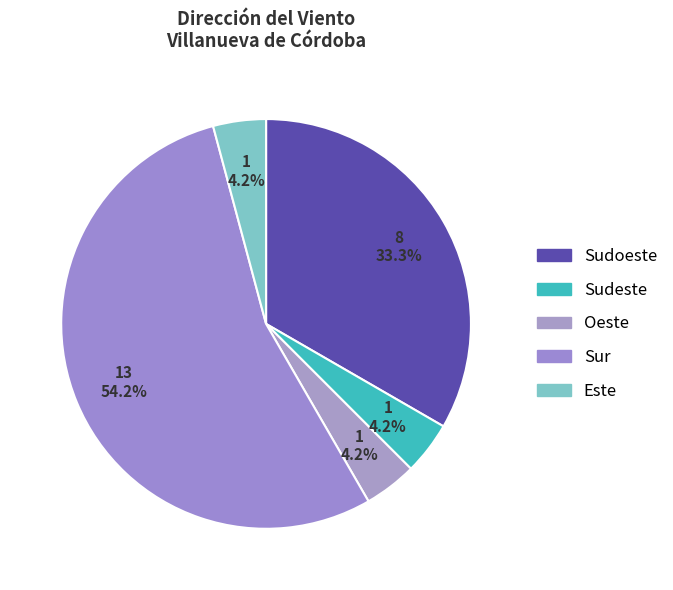

Which has a higher value, Sudoeste or Sur?

Sur